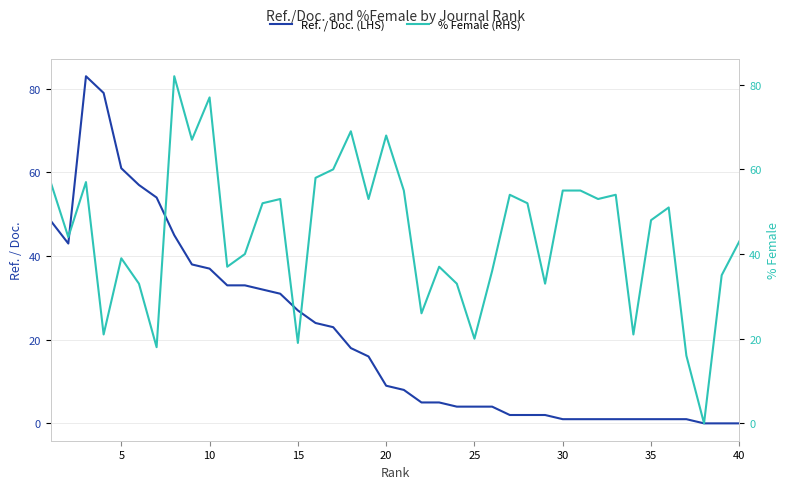

What is the highest value of the % Female (RHS) series?

82.0